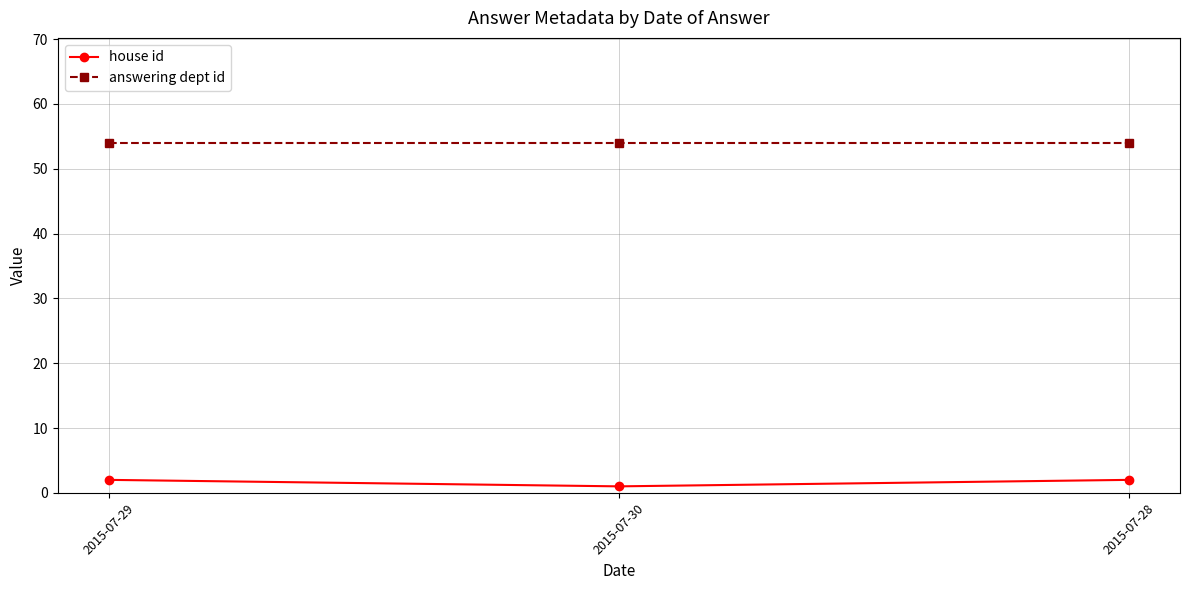

What is the total value across all series at 2015-07-28?

56